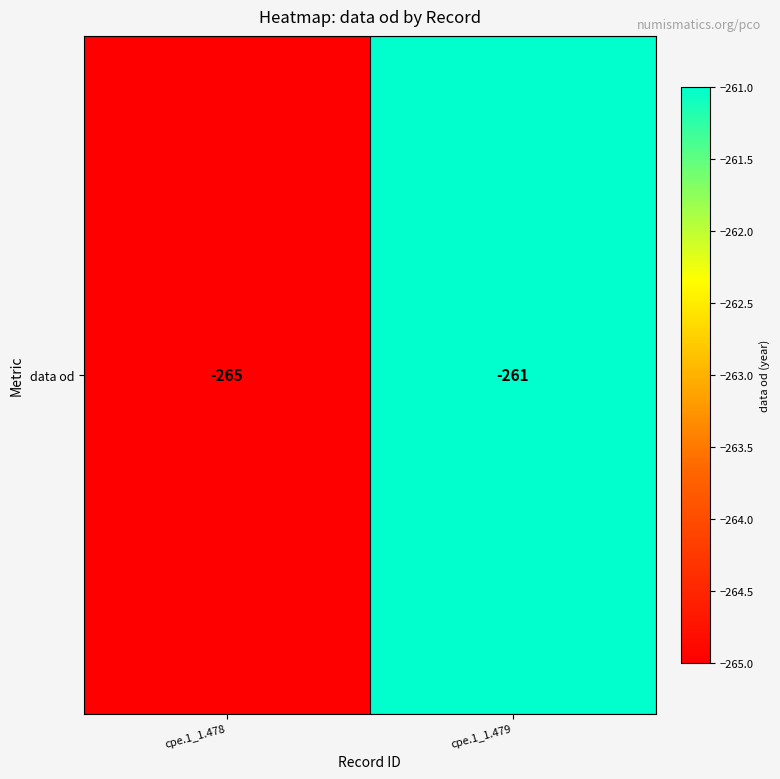

Reading left to right, what are all the values shown in this chart?

cpe.1_1.478=-265	cpe.1_1.479=-261